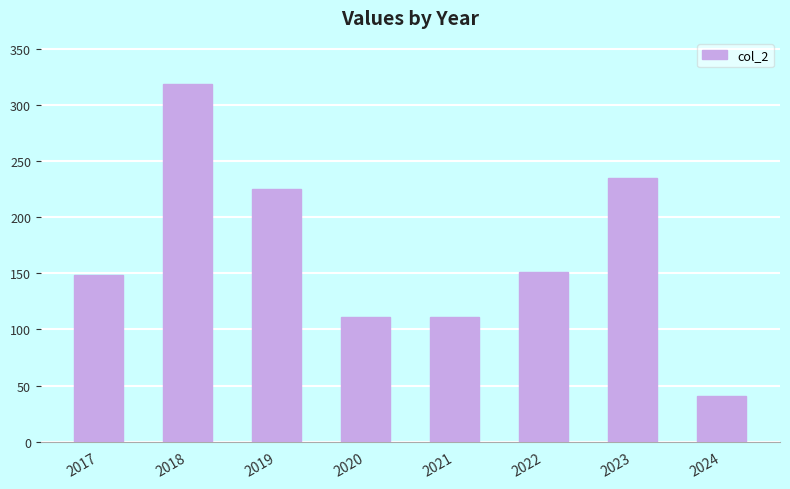

What is the smallest value displayed?

41